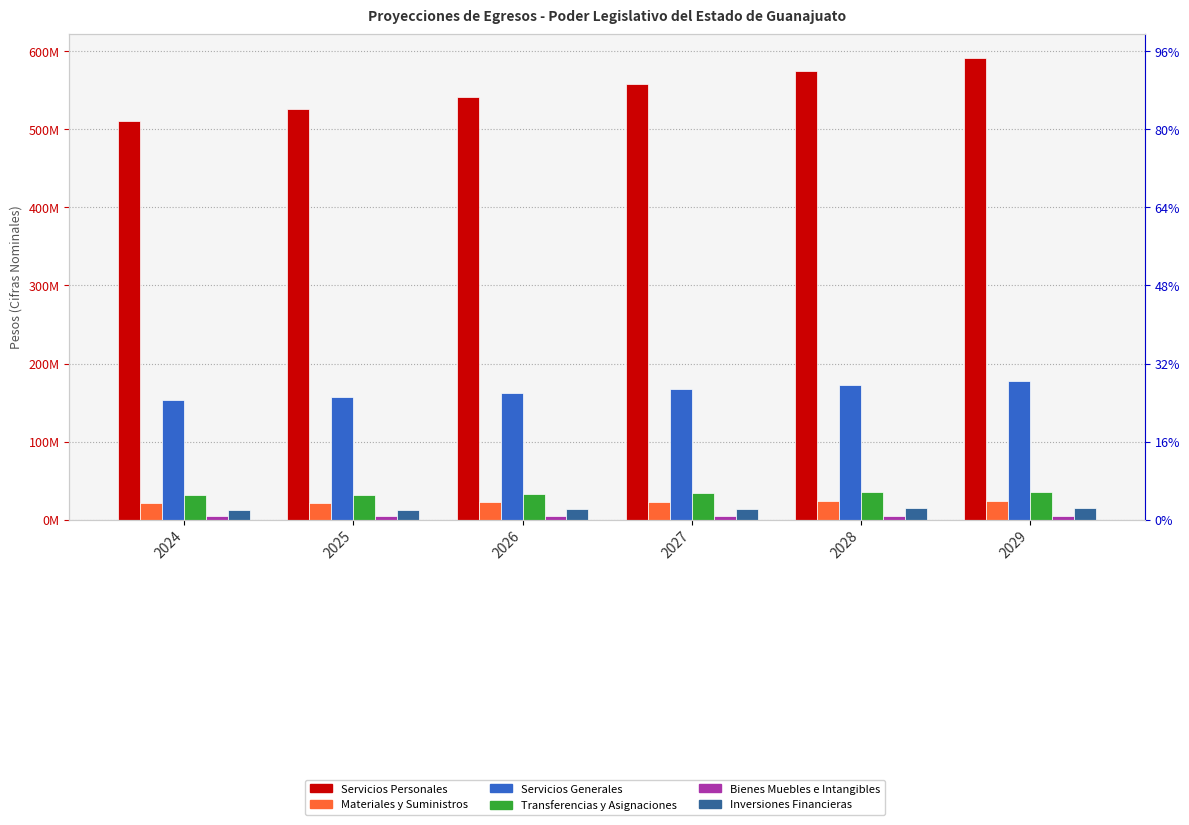

The value of Inversiones Financieras at 2028 is 14731319. True or false?

True